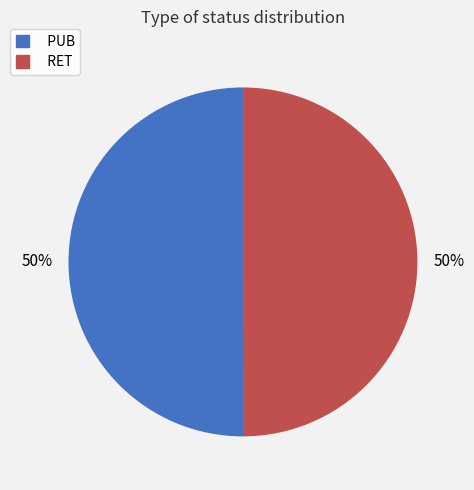

To the nearest percent, what percentage of the pie is PUB?

50%